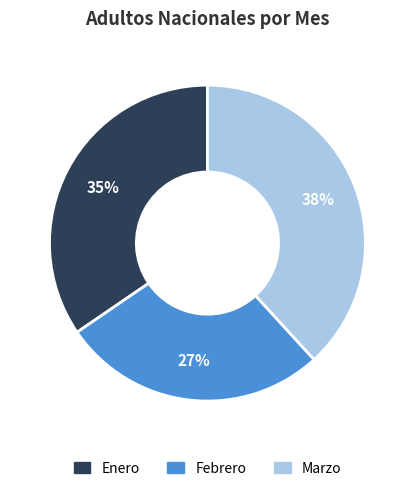

Is it true that Marzo is 33% of the pie?

False